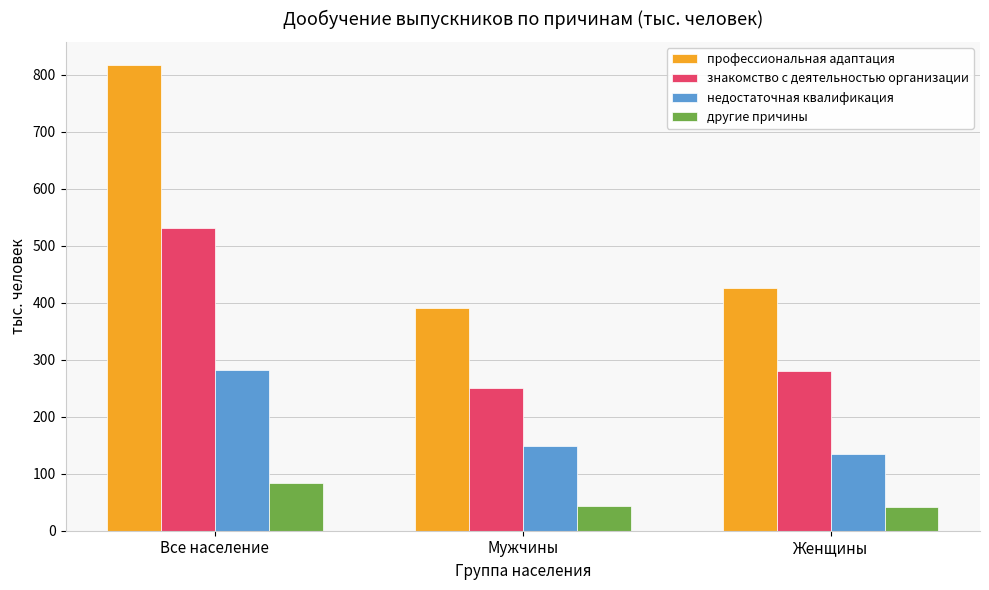

What is the approximate value of другие причины at Женщины?

40.8